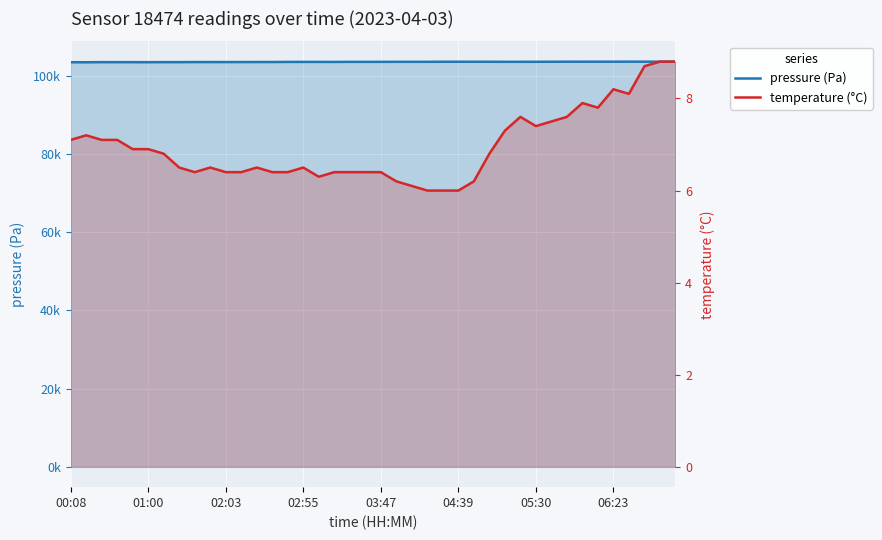

What is the difference between the pressure (Pa) values at 34 and 14?

60.0